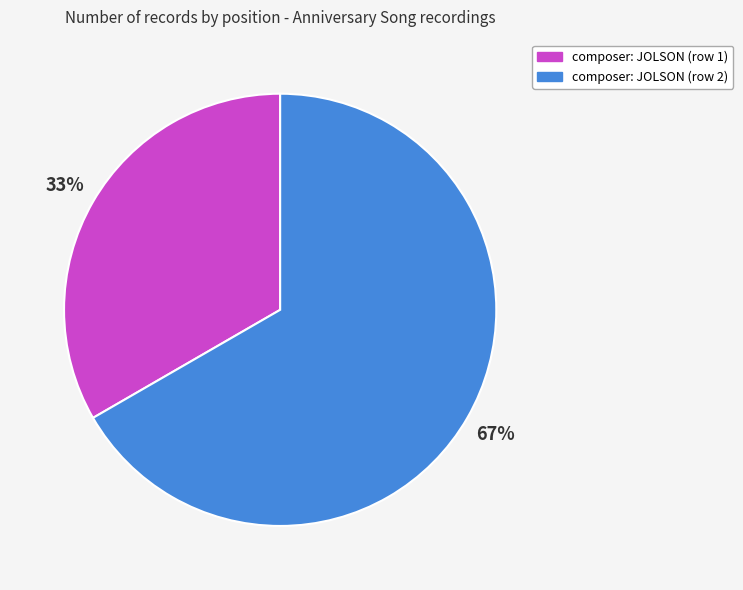

To the nearest percent, what is the combined percentage of composer: JOLSON (row 2) and composer: JOLSON (row 1)?

100%